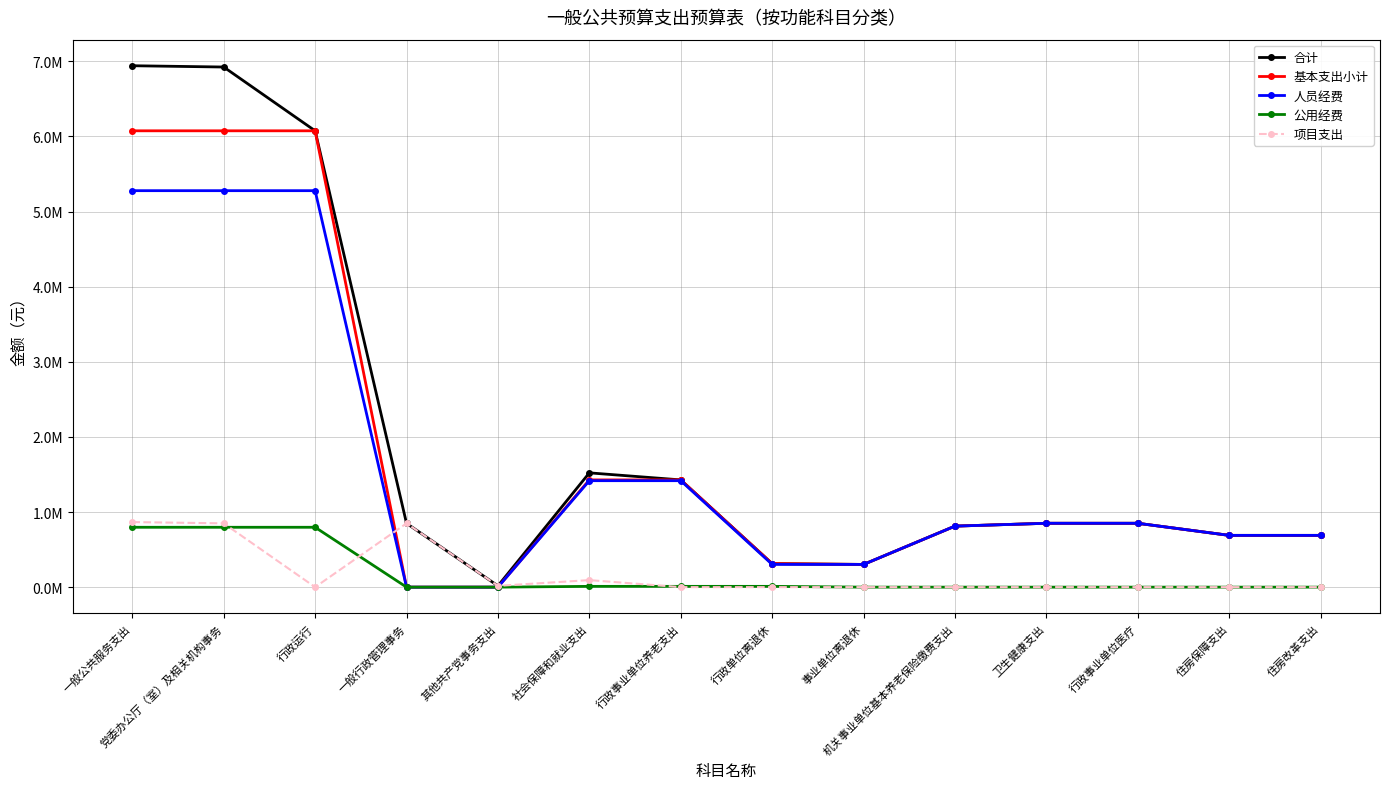

What is the label of the 8th point from the right?

行政事业单位养老支出